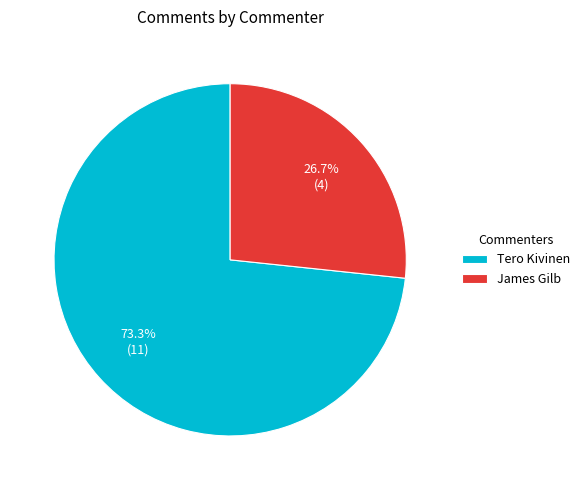

True or false: Tero Kivinen accounts for 62% of the total.

False